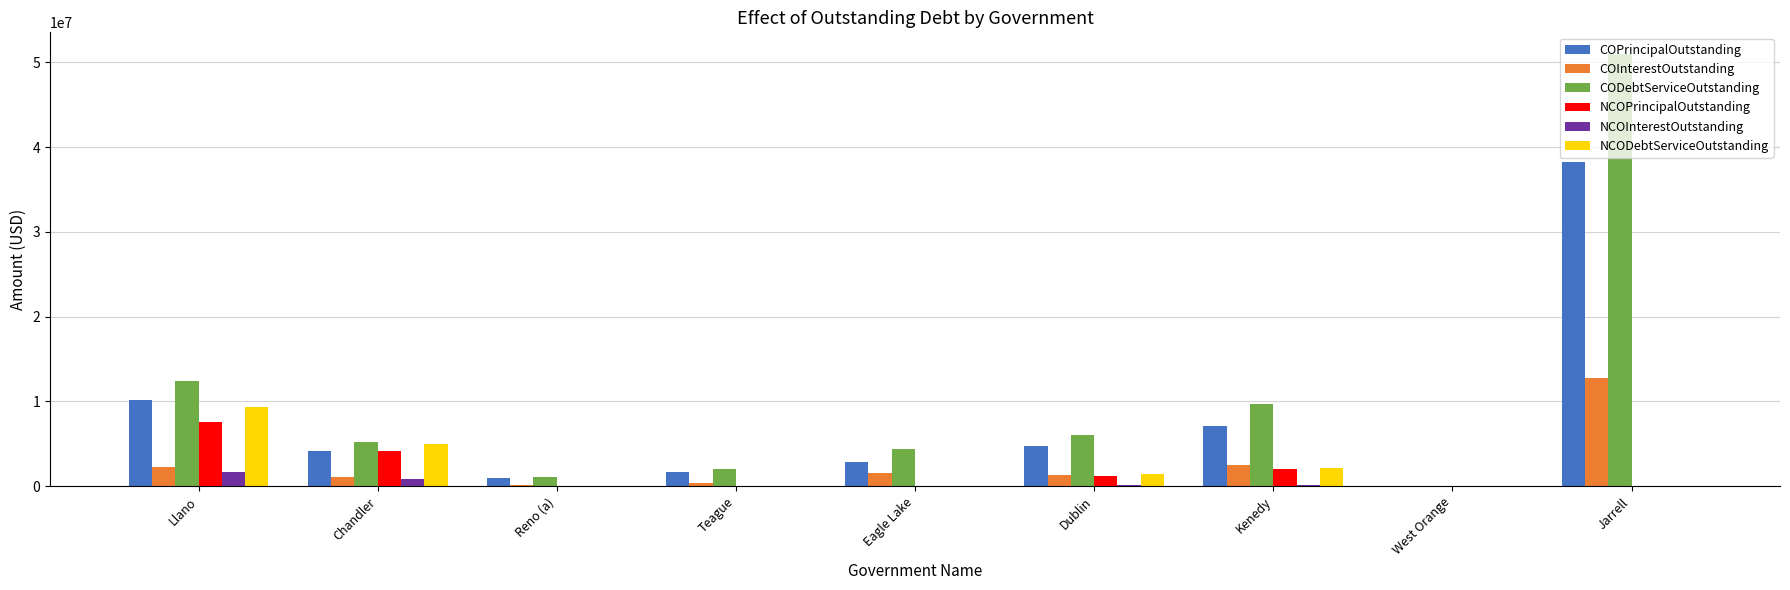

How many groups of bars are there?

9